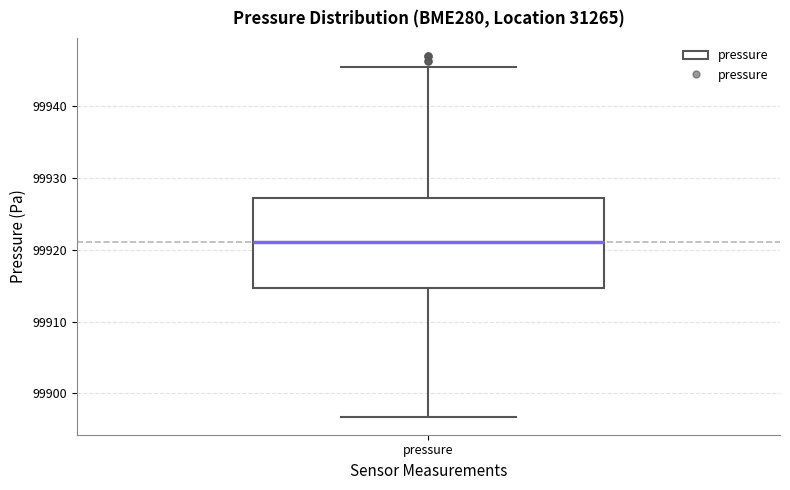

Transcribe this box plot: give where the median line is, the range the box spans, and where the two whiskers end, as read against the y-axis. The values are not printed on the chart, so give them approximately, as read against the axis.

median 99921, box 99915 to 99927, whiskers 99897 to 99946